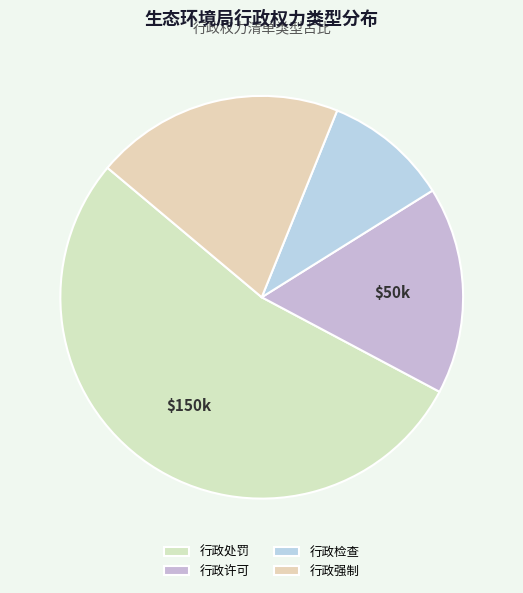

To the nearest percent, what portion does 行政检查 represent?

10%